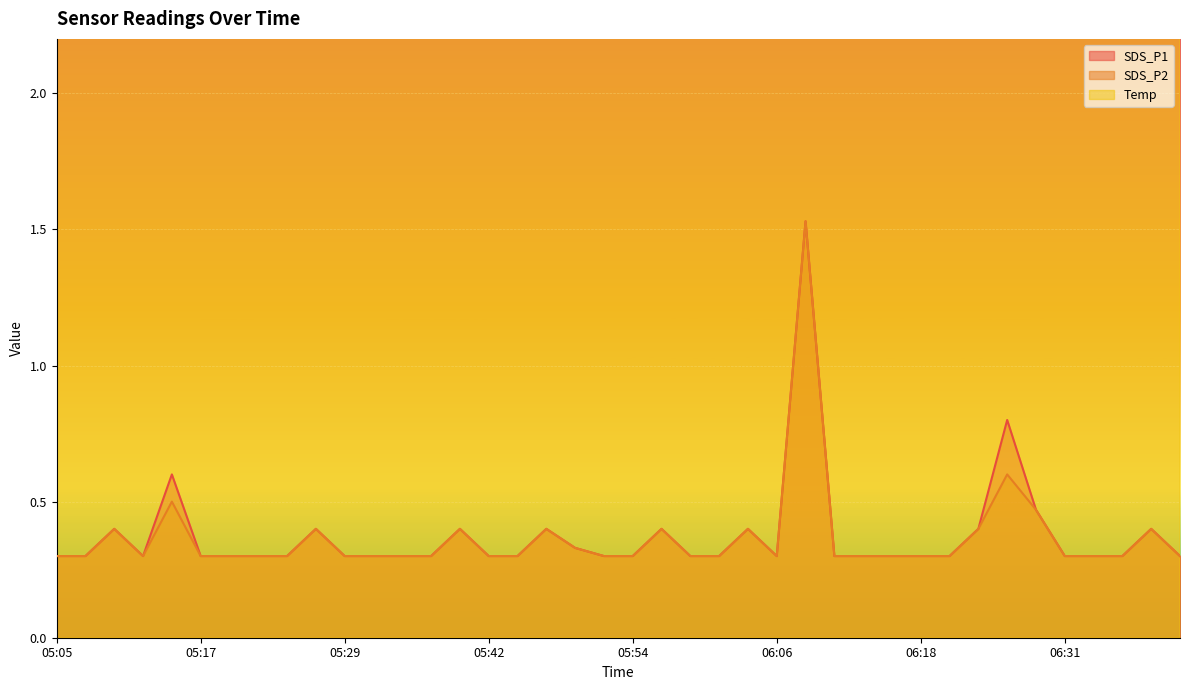

What value does the SDS_P2 series have at 05:49?

0.3